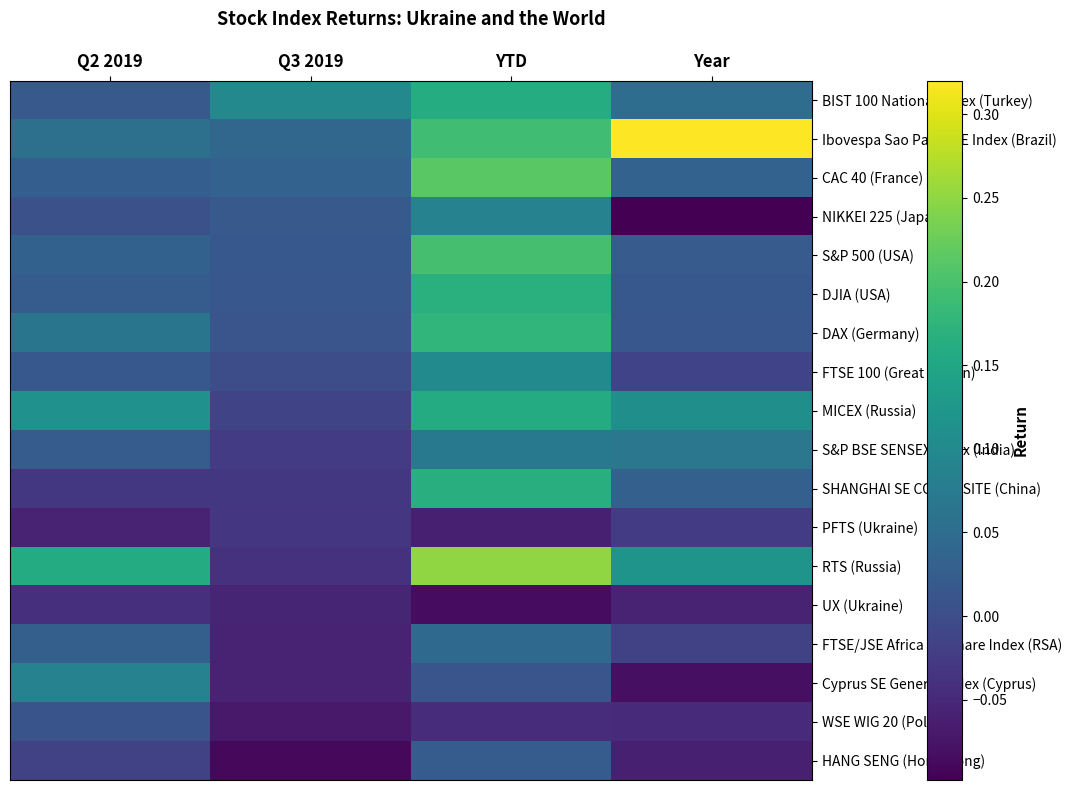

At which category does the chart reach its peak across all series?

Year